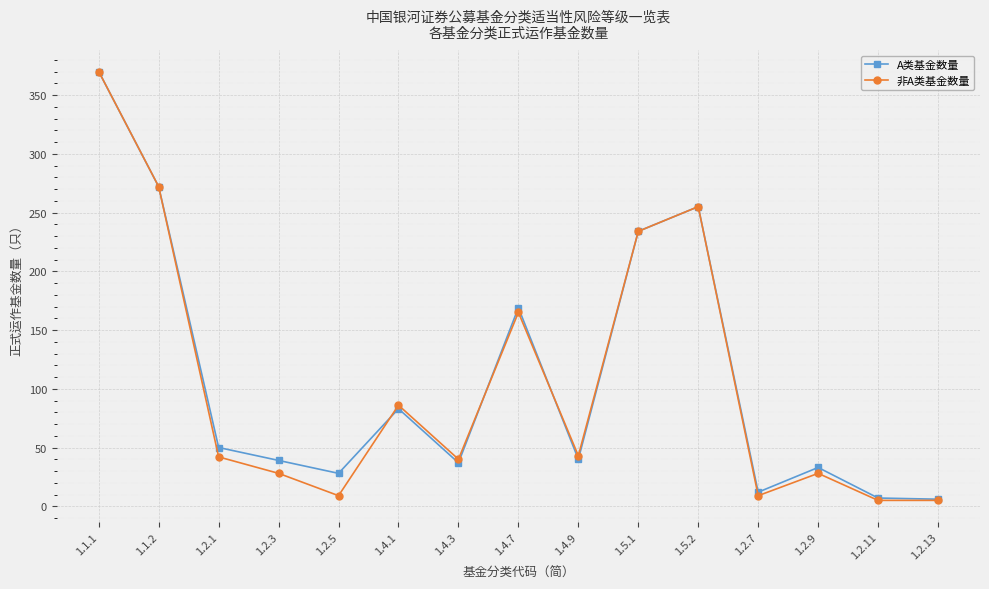

At which label is A类基金数量 closest to 188?

1.4.7